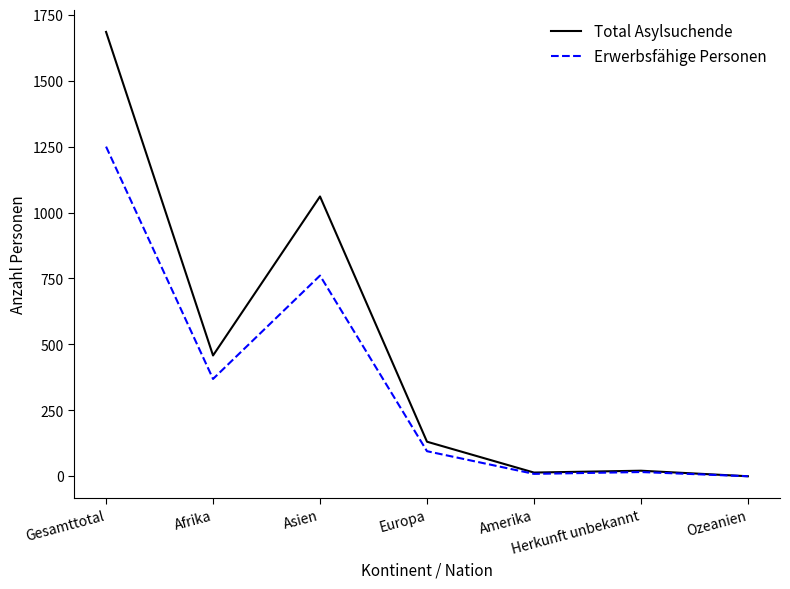

What is the maximum value shown in the chart?

1685